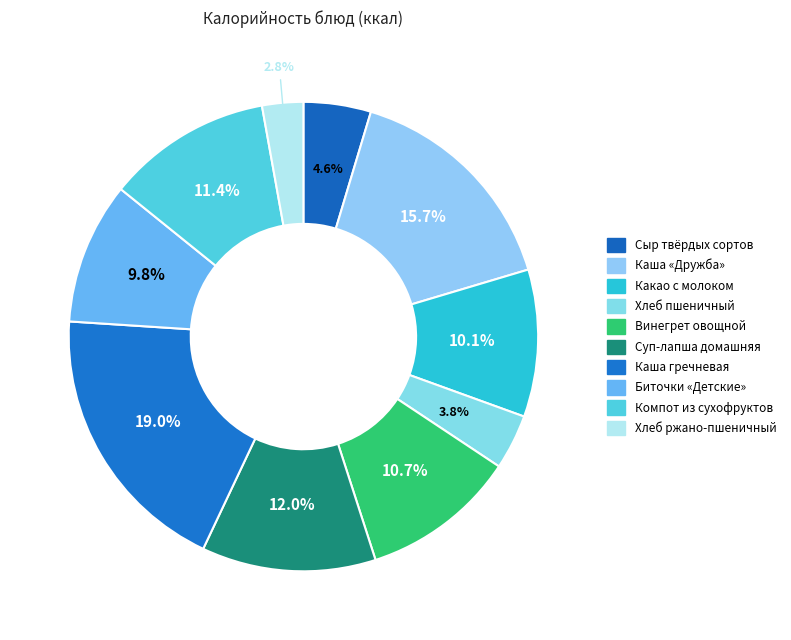

What percentage is the Компот из сухофруктов slice, to the nearest percent?

11%